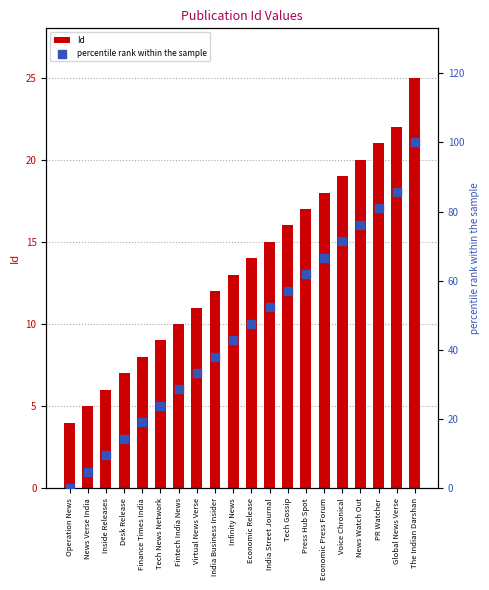

What is the total value across all series at Desk Release?

21.3